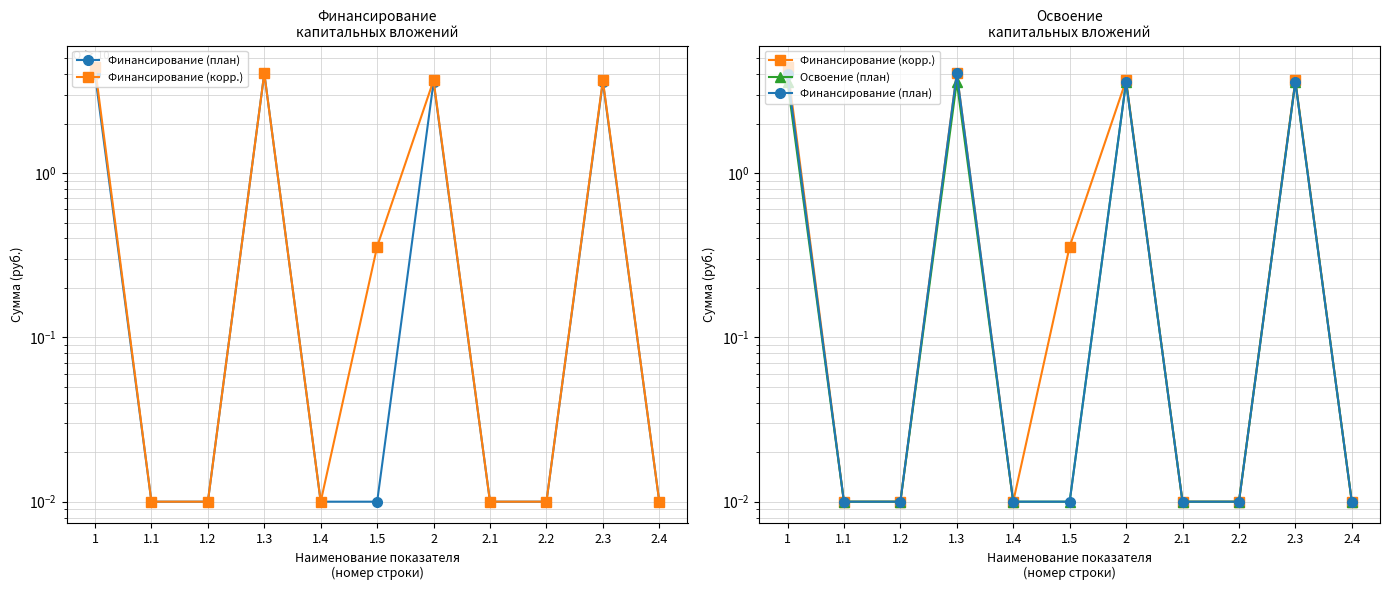

What is the average value of the Финансирование (корр.) series?

1.5